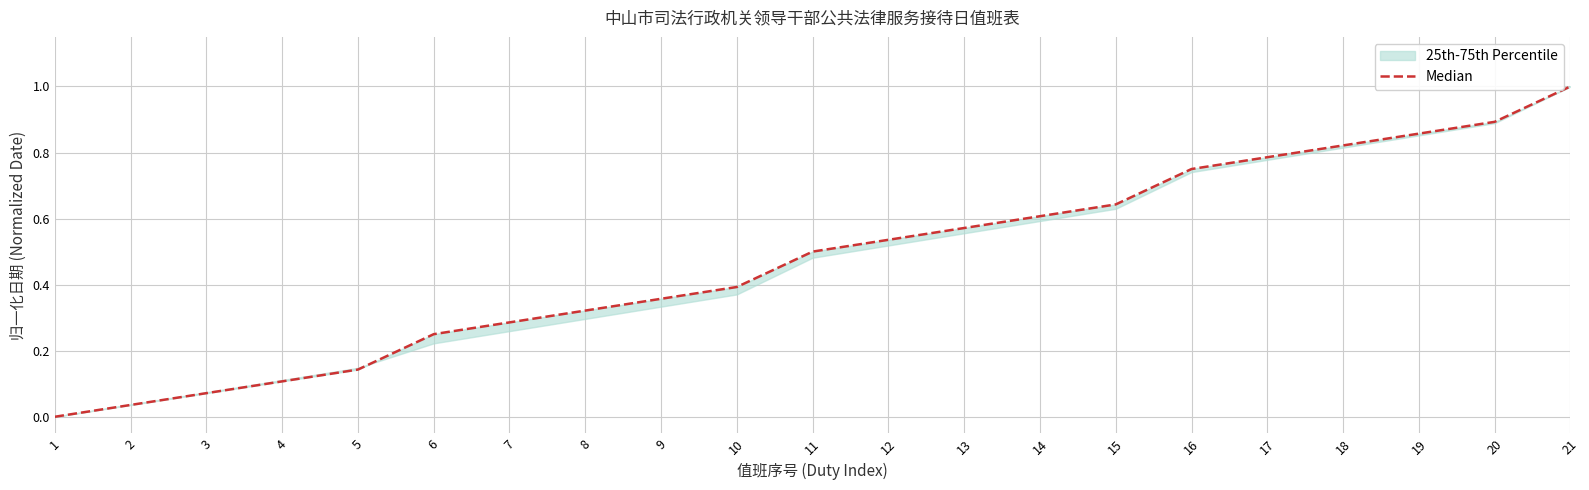

Is it true that the value at 17 is 1.0?

False